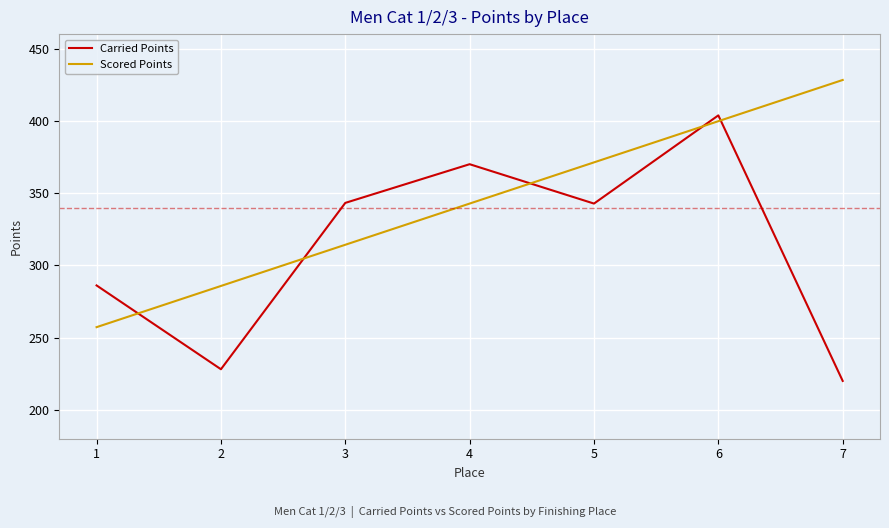

What is the difference between the second highest and minimum values in the Carried Points series?

150.0